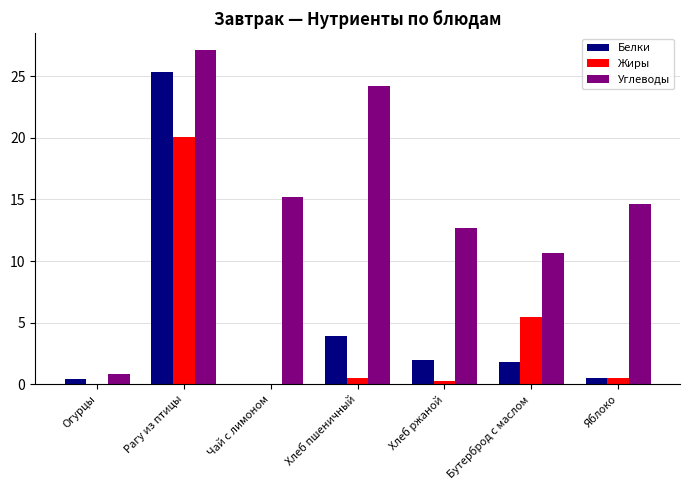

Which series changed the most between Огурцы and Чай с лимоном?

Углеводы